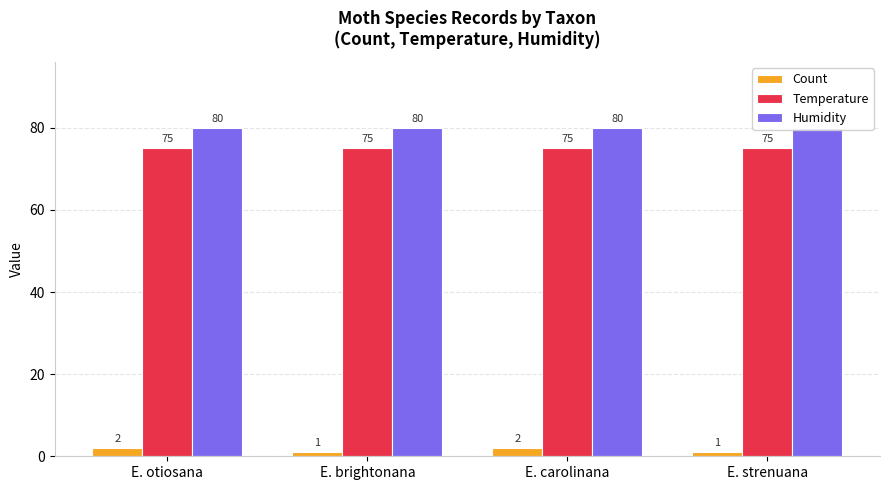

Is it true that Count equals 1 at E. strenuana?

True